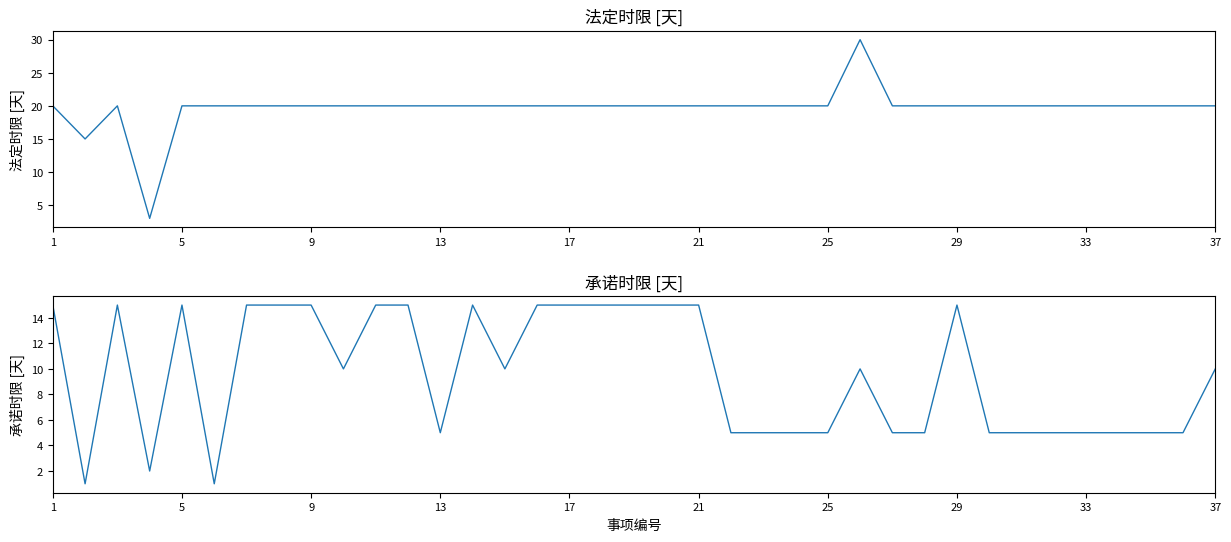

What is the difference between the maximum and minimum values in the 法定时限 series?

27